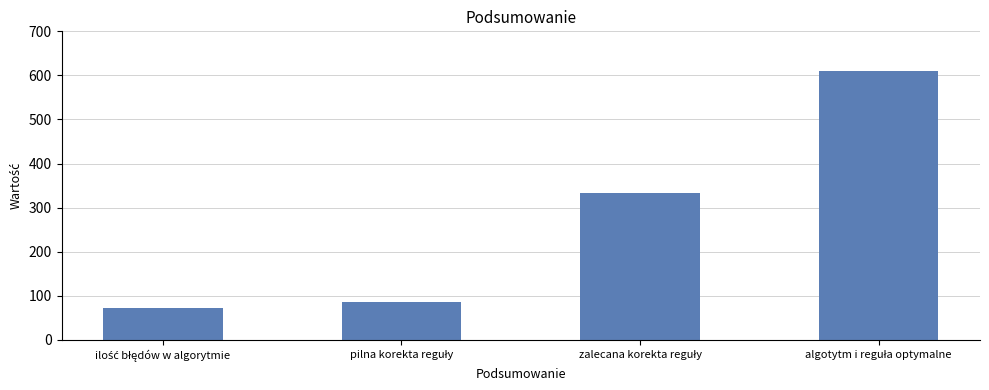

Are the bars horizontal?

No